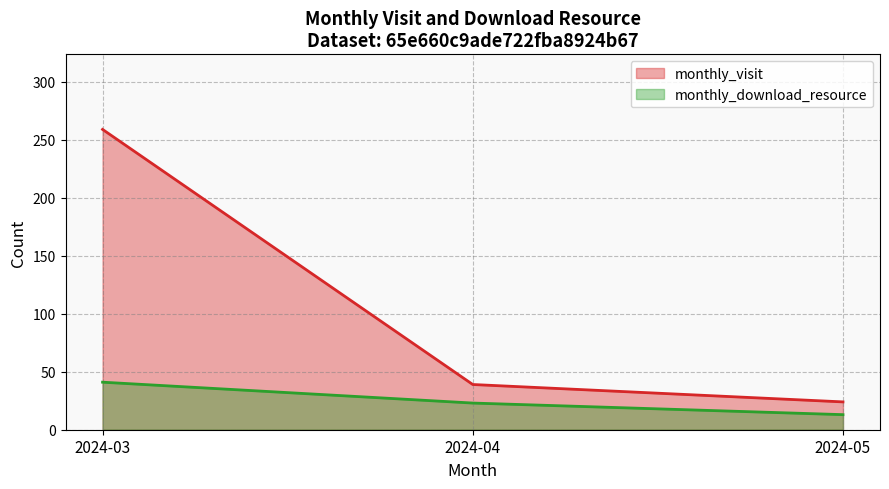

Reading right to left, what are all the values shown in this chart?

monthly_visit: 24	39	259
monthly_download_resource: 13	23	41